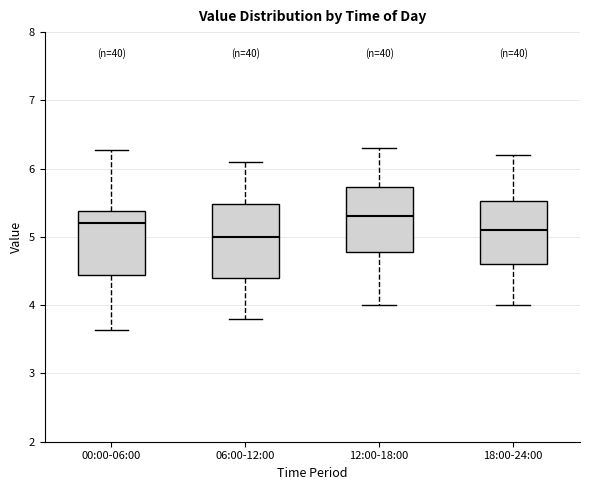

Reading left to right, read every box against the y-axis: the position of its median line, the range the box covers, and the ends of its whiskers. The values are not printed on the chart, so give them approximately, as read against the axis.

00:00-06:00: median 5.2, box 4.4 to 5.4, whiskers 3.6 to 6.3
06:00-12:00: median 5.0, box 4.4 to 5.5, whiskers 3.8 to 6.1
12:00-18:00: median 5.3, box 4.8 to 5.7, whiskers 4.0 to 6.3
18:00-24:00: median 5.1, box 4.6 to 5.5, whiskers 4.0 to 6.2